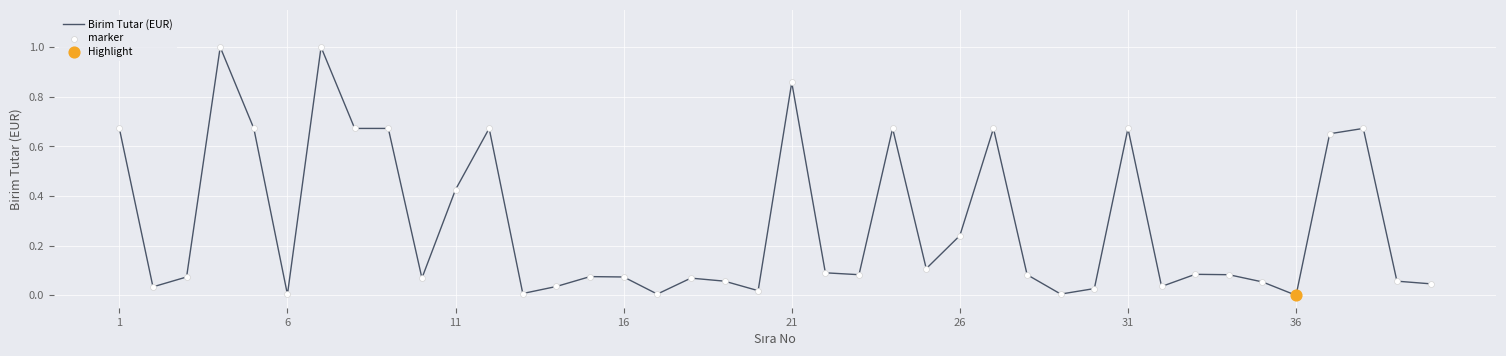

What is the difference between the maximum and minimum values?

1.0